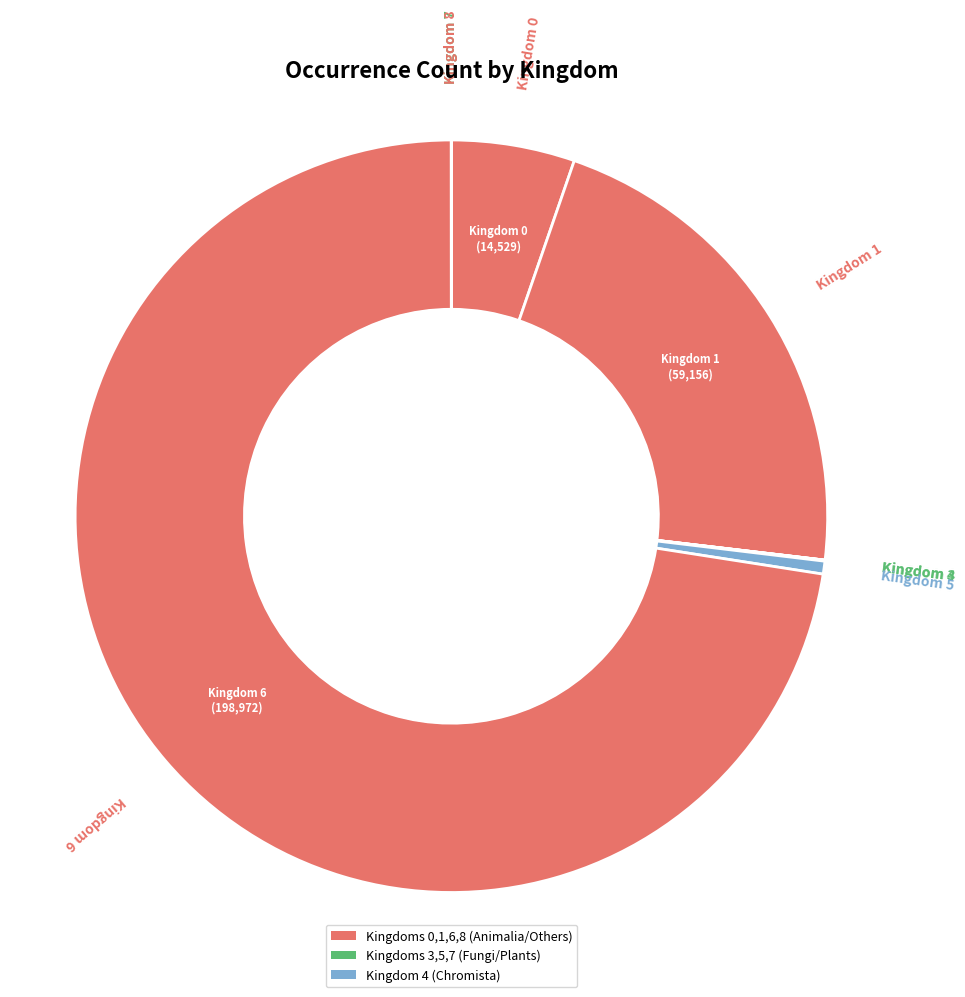

How many slices are in this pie chart?

8